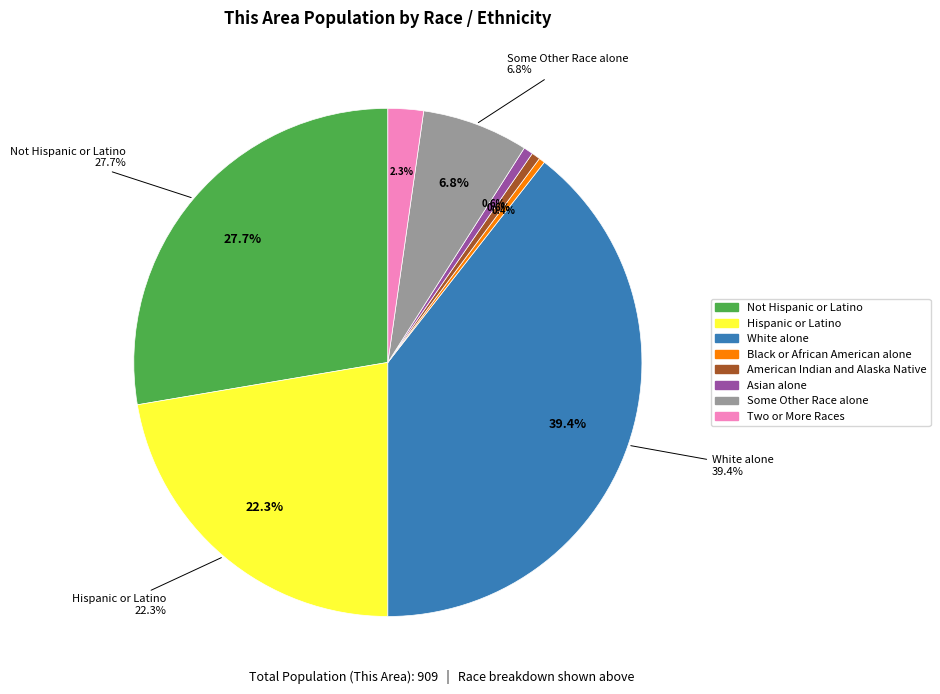

Combined, do White alone and Native Hawaiian and Other Pacific Islander account for over 50%?

No